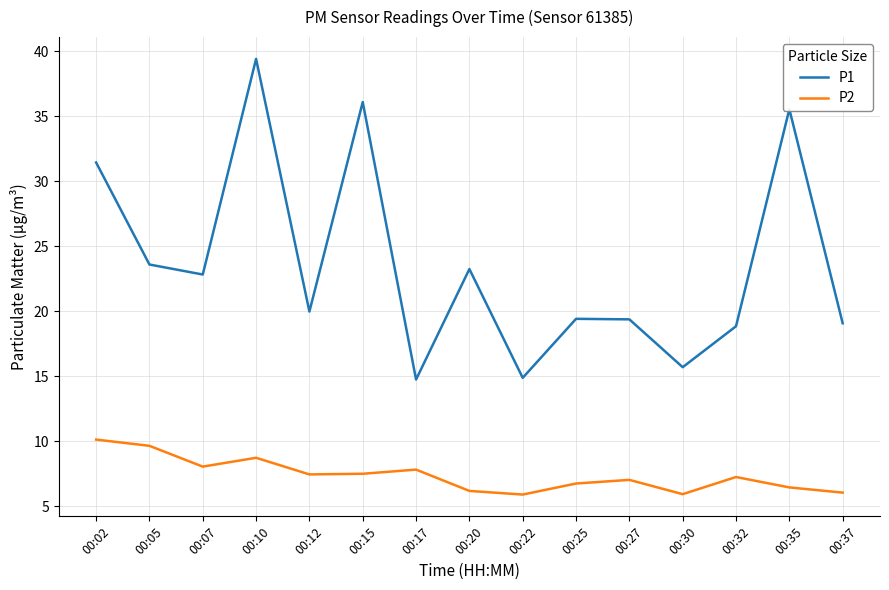

Rank the series by their maximum value, from highest to lowest.

P1, P2